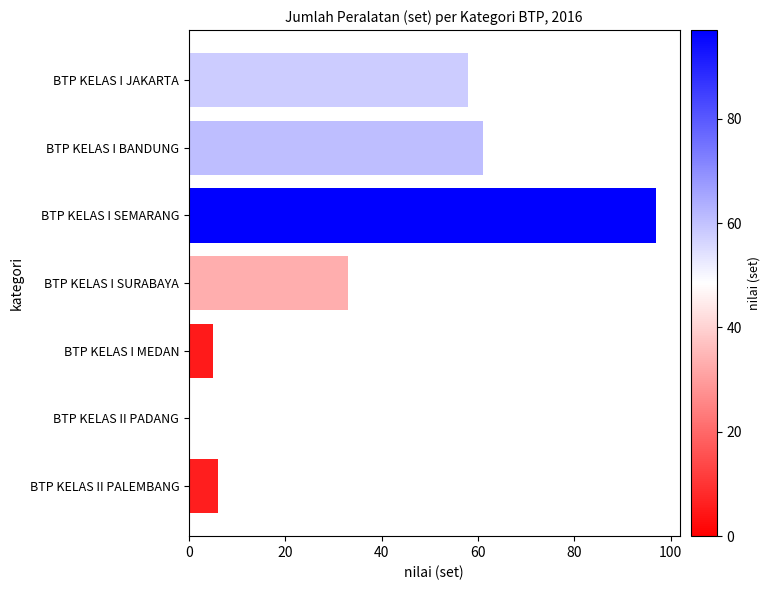

Read the value at BTP KELAS I JAKARTA.

58